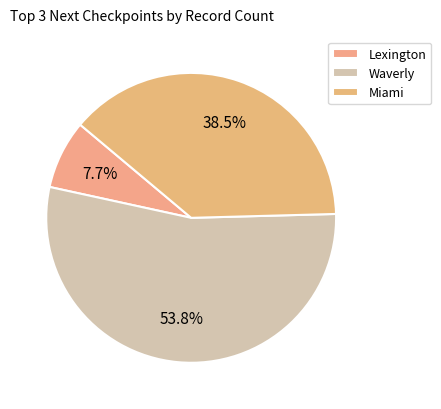

Count the number of slices in the pie.

3